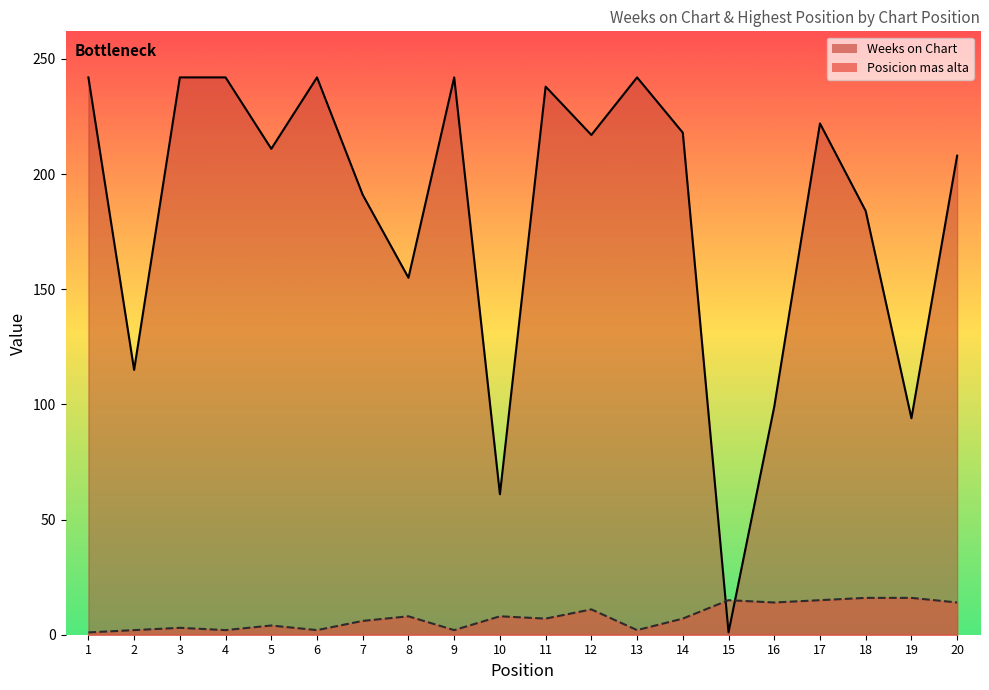

Reading right to left, list all the values displayed in this chart.

Weeks on Chart: 20=208	19=94	18=184	17=222	16=99	15=1	14=218	13=242	12=217	11=238	10=61	9=242	8=155	7=191	6=242	5=211	4=242	3=242	2=115	1=242
Posicion mas alta: 20=14	19=16	18=16	17=15	16=14	15=15	14=7	13=2	12=11	11=7	10=8	9=2	8=8	7=6	6=2	5=4	4=2	3=3	2=2	1=1